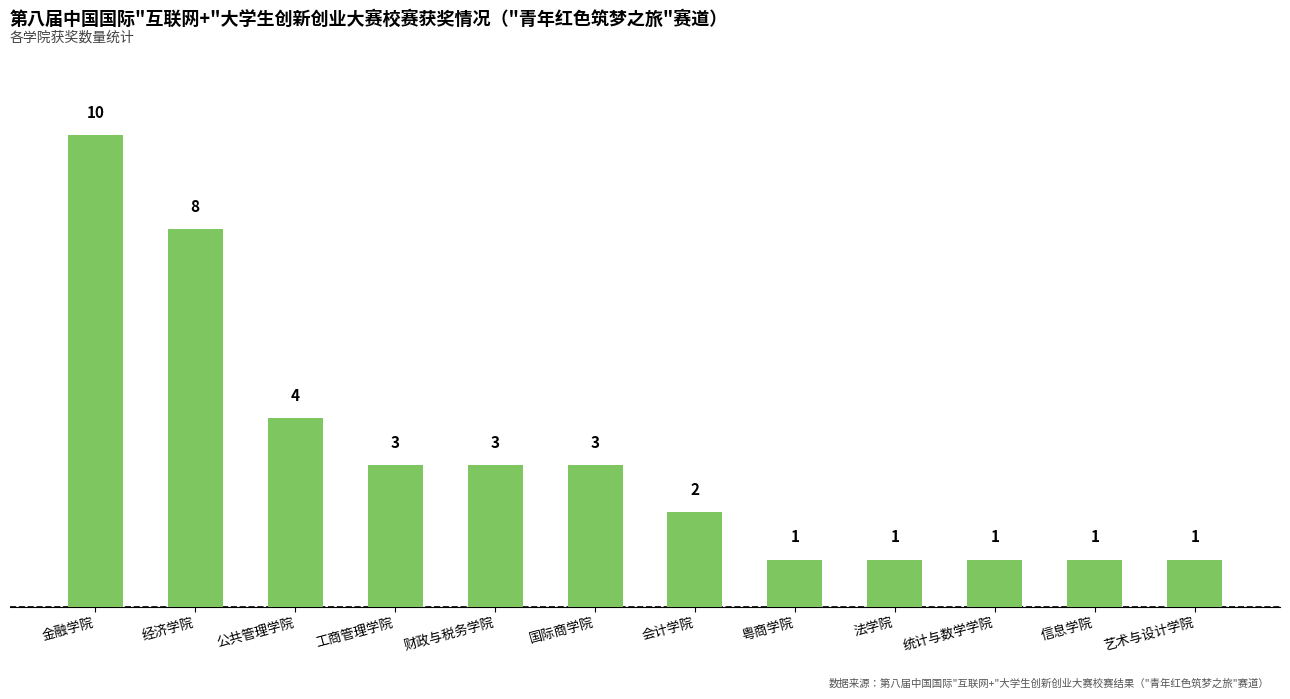

At which category does the chart reach its peak across all series?

金融学院